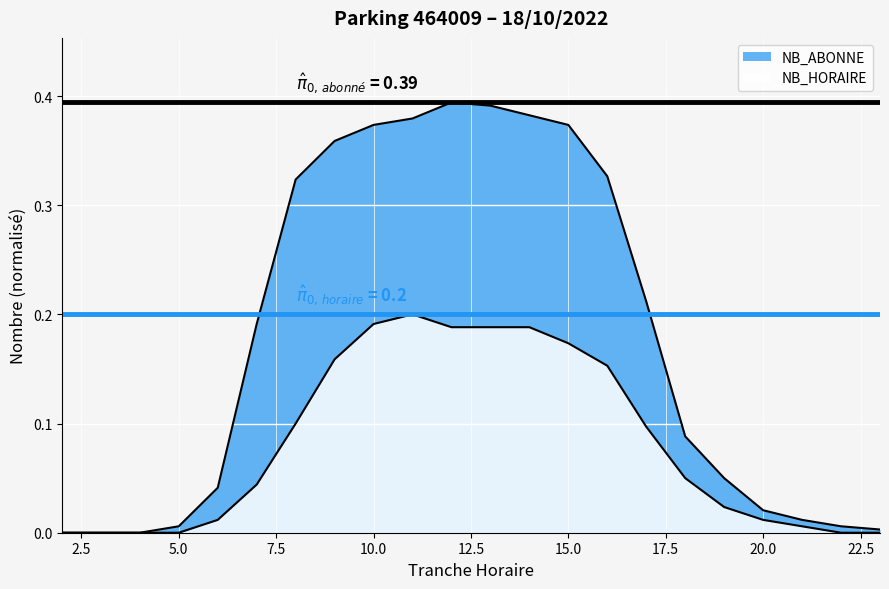

What is the difference between the maximum and minimum values in the NB_HORAIRE series?

0.2